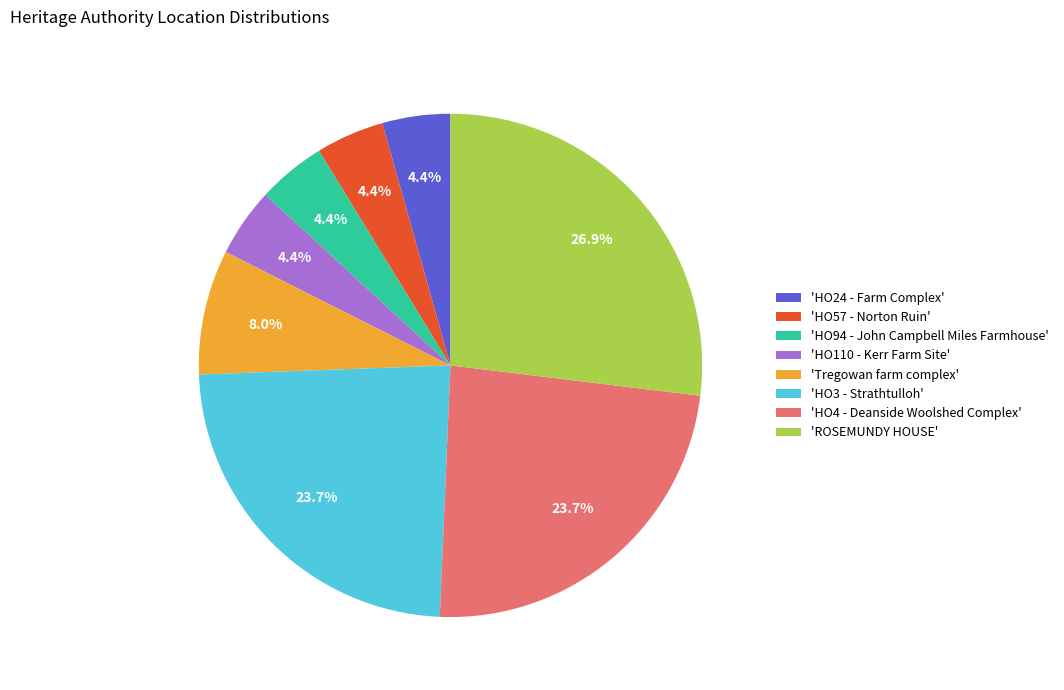

Which has a higher value, 'HO94 - John Campbell Miles Farmhouse' or 'Tregowan farm complex'?

'Tregowan farm complex'